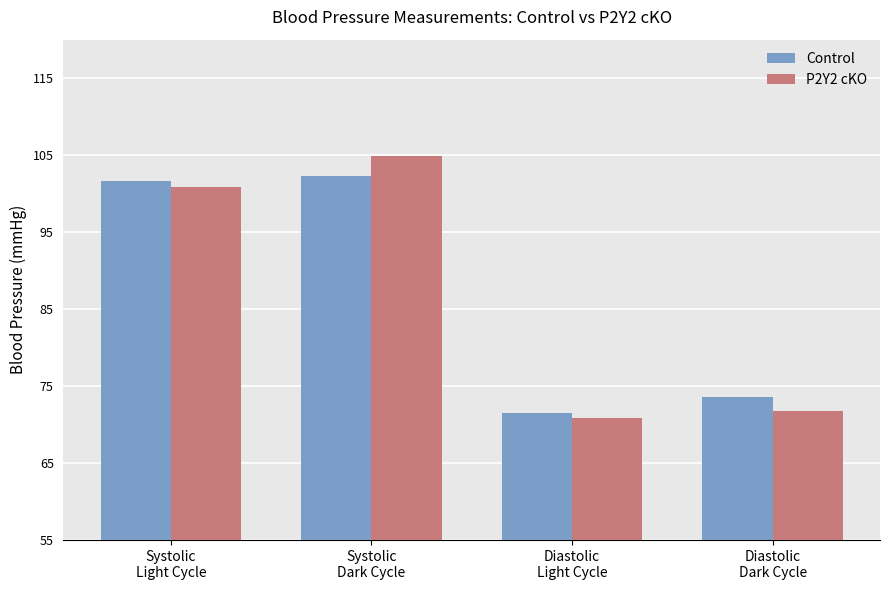

Is the value of Control at Systolic
Dark Cycle greater than the value of P2Y2 cKO at Diastolic
Light Cycle?

Yes